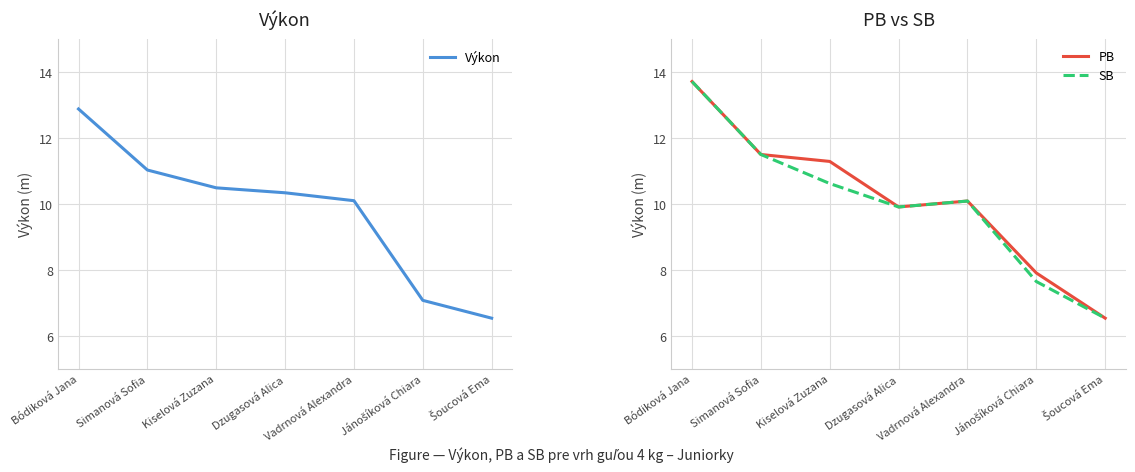

What is the label of the 3rd point from the right?

Vadrnová Alexandra